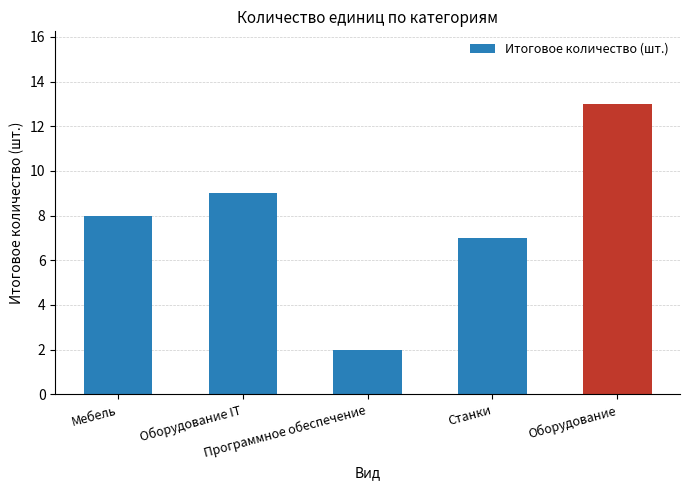

What is the ratio of the value at Оборудование IT to the value at Оборудование?

0.7